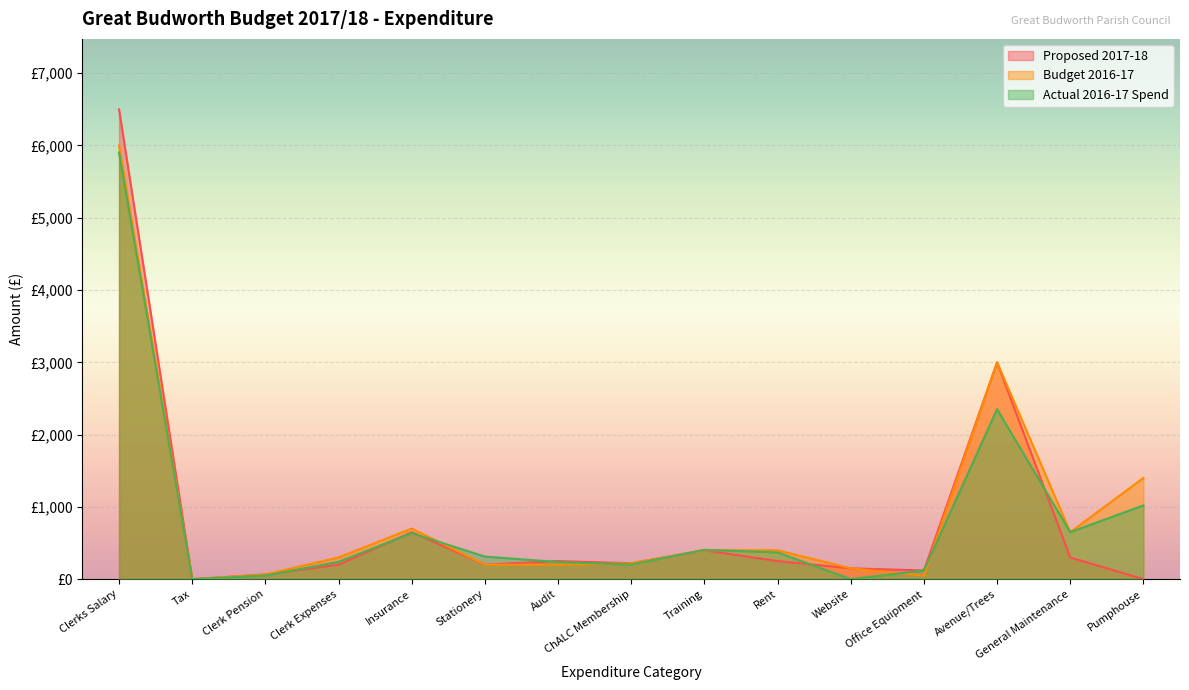

Count the number of categories in the chart.

15